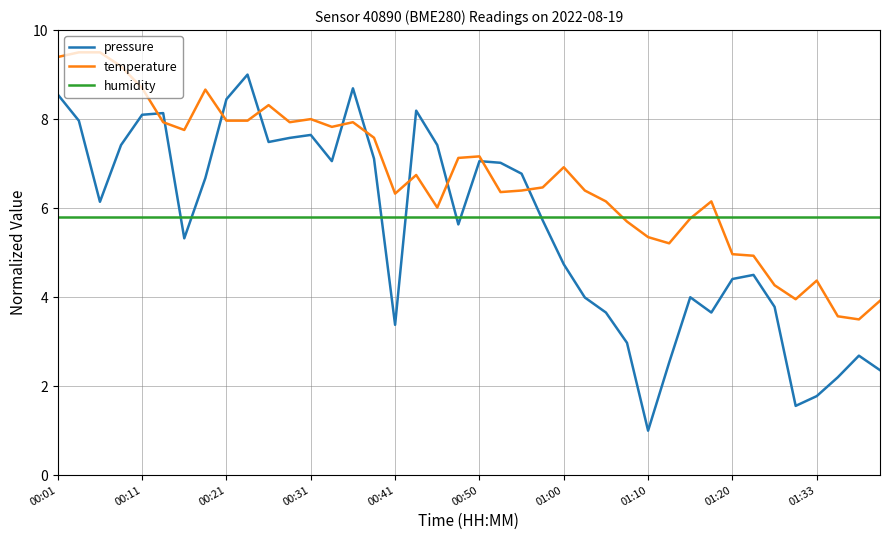

What is the lowest value of the pressure series?

1.0